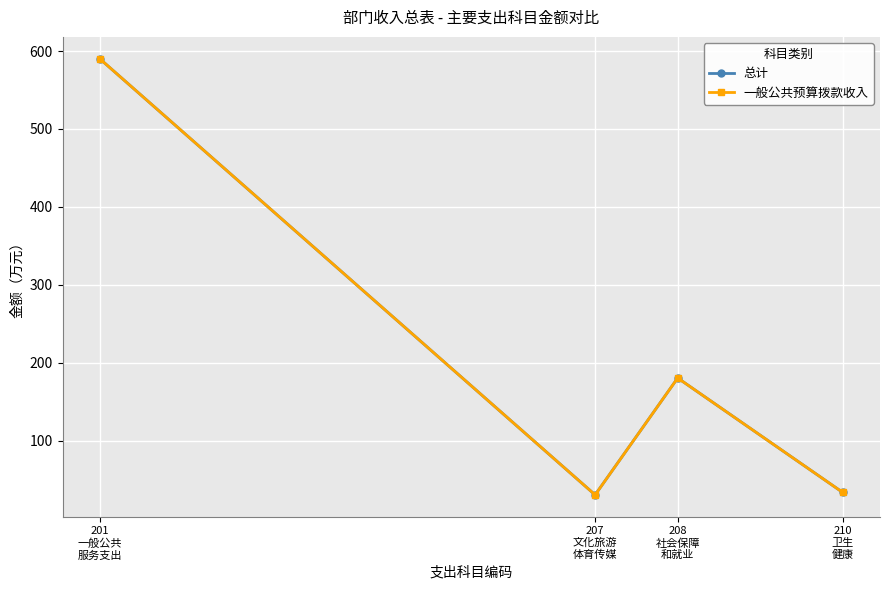

Reading right to left, transcribe all the data shown in this chart.

总计: 210
卫生
健康=33.8	208
社会保障
和就业=180.6	207
文化旅游
体育传媒=30.7	201
一般公共
服务支出=590.2
一般公共预算拨款收入: 210
卫生
健康=33.8	208
社会保障
和就业=180.6	207
文化旅游
体育传媒=30.7	201
一般公共
服务支出=590.2